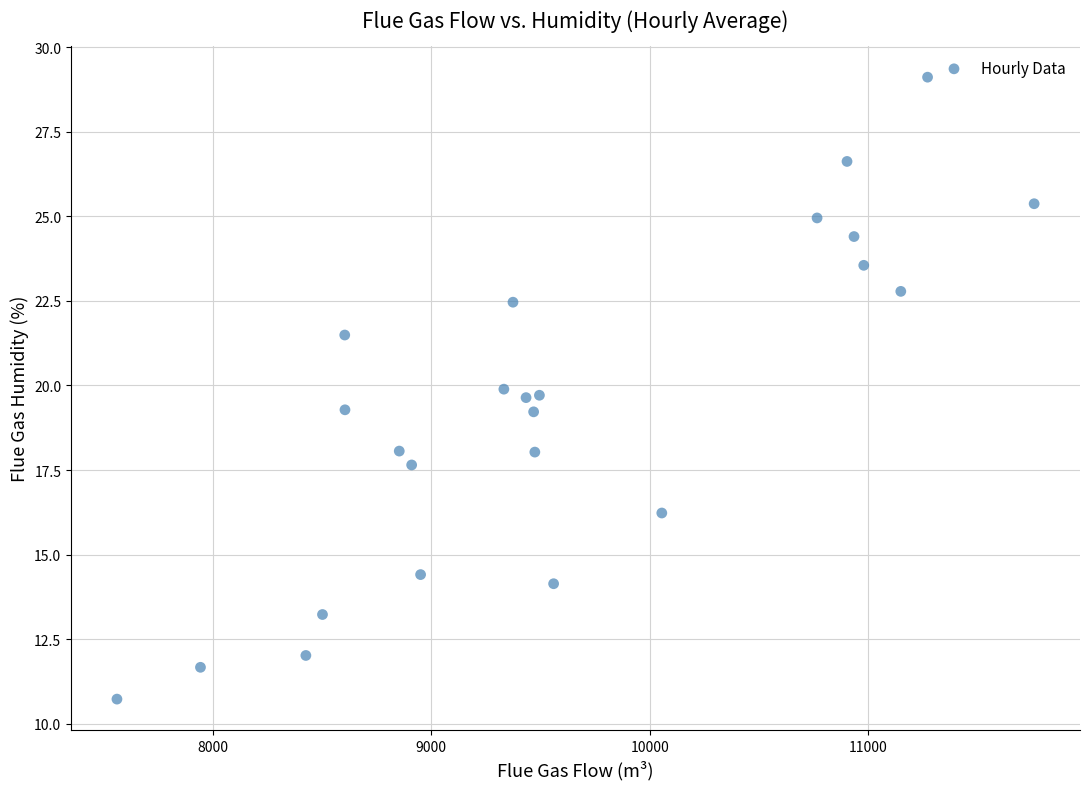

What is the range of X values (max minus min)?

4198.3